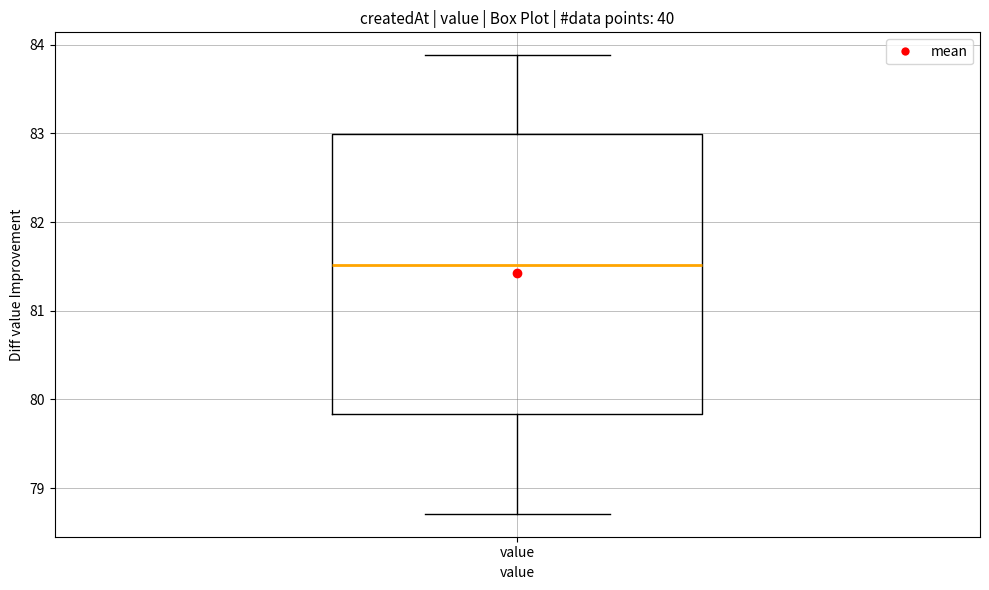

Transcribe this box plot: give where the median line is, the range the box spans, and where the two whiskers end, as read against the y-axis. The values are not printed on the chart, so give them approximately, as read against the axis.

median 81.5, box 79.8 to 83.0, whiskers 78.7 to 83.9